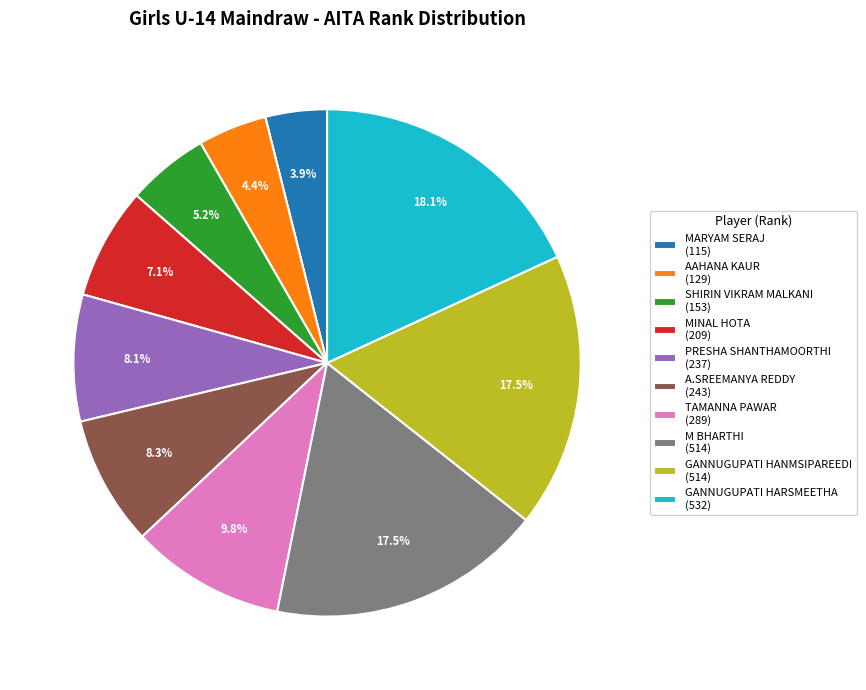

To the nearest percent, what percentage of the pie is MINAL HOTA?

7%